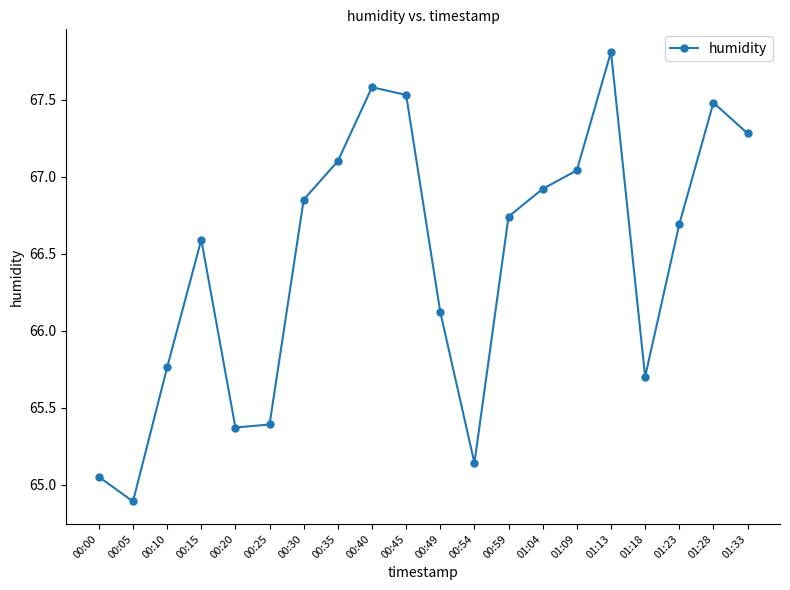

What is the average value?

66.5